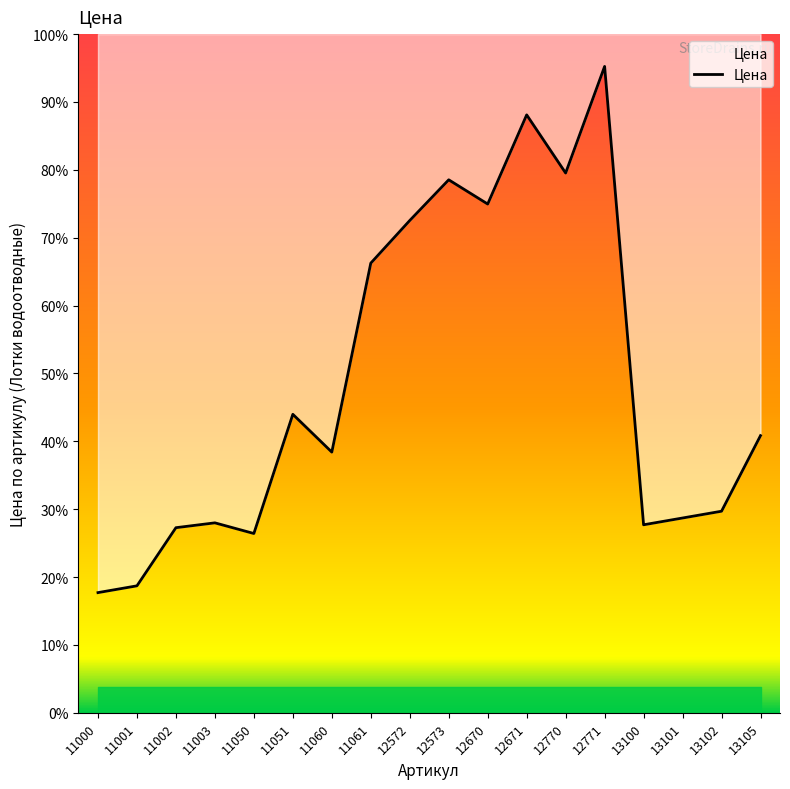

Is it true that the value at 12771 is 10801?

False